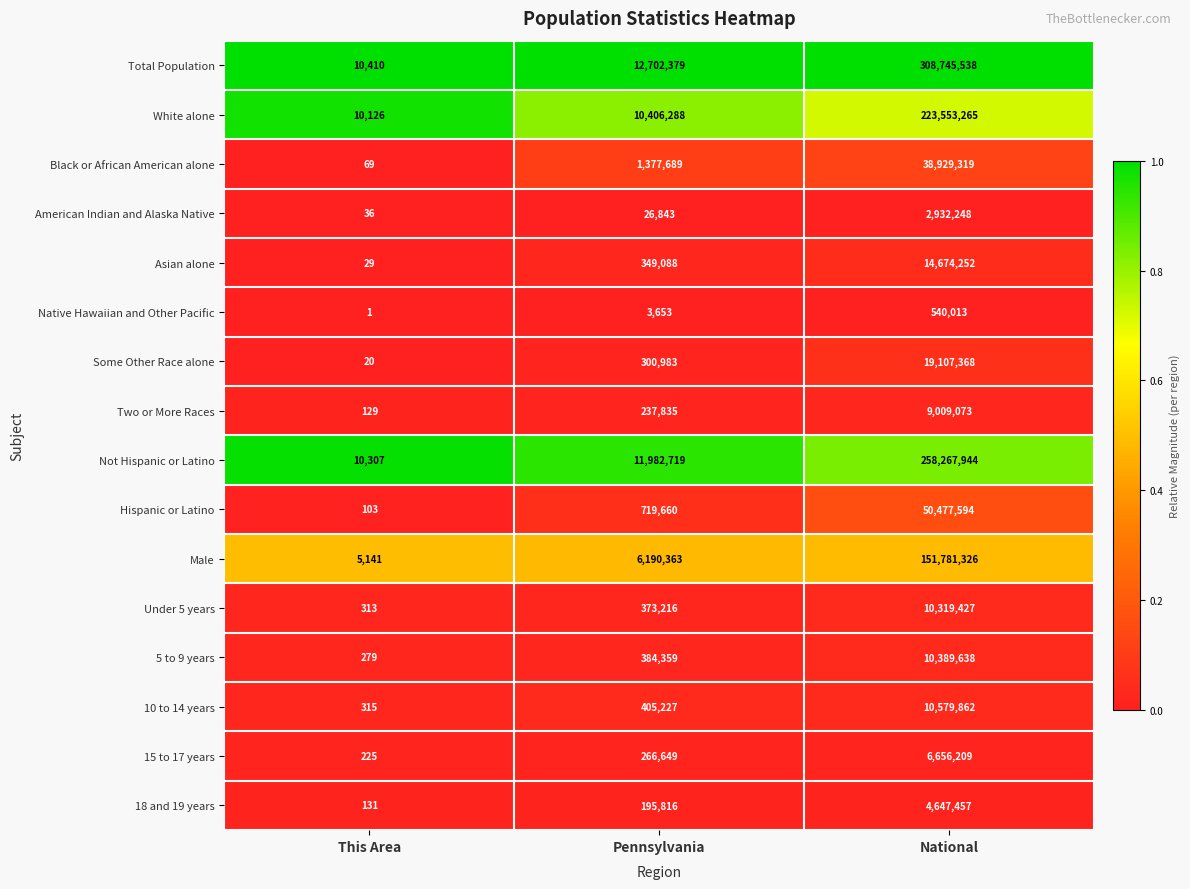

At which label does 10 to 14 years reach its minimum?

This Area